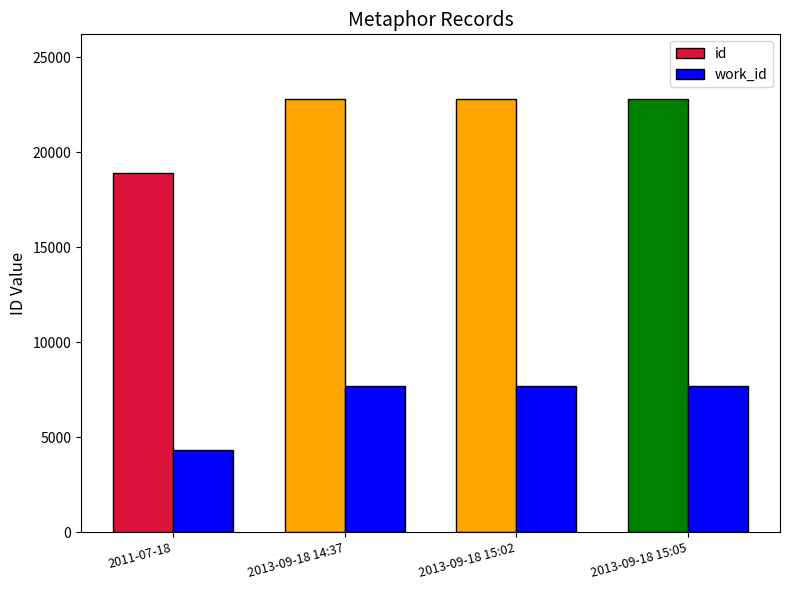

What is the difference between the highest and lowest values at 2013-09-18 15:05?

15117